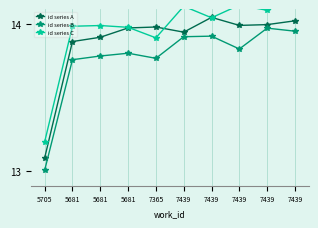

What is the label of the 6th point from the right?

7365